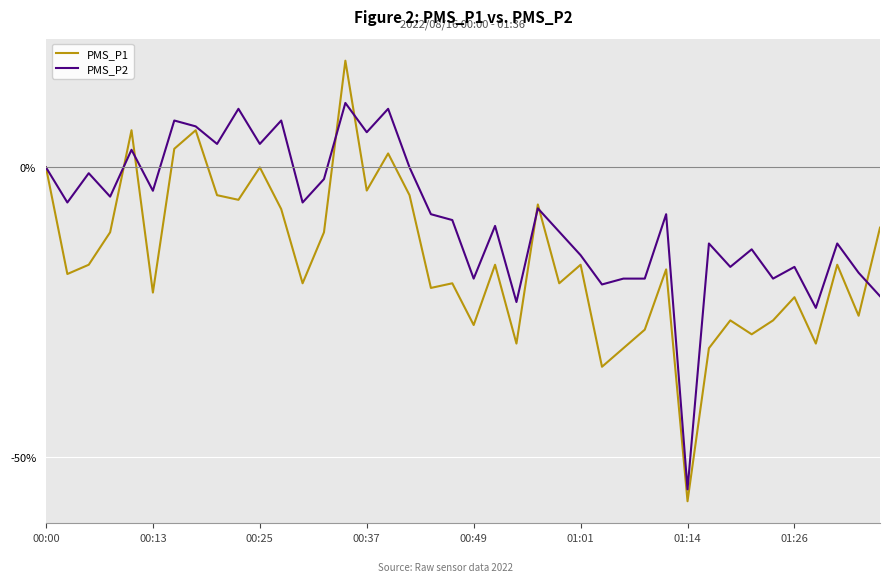

True or false: PMS_P2 has more than 0 interior local peaks.

True